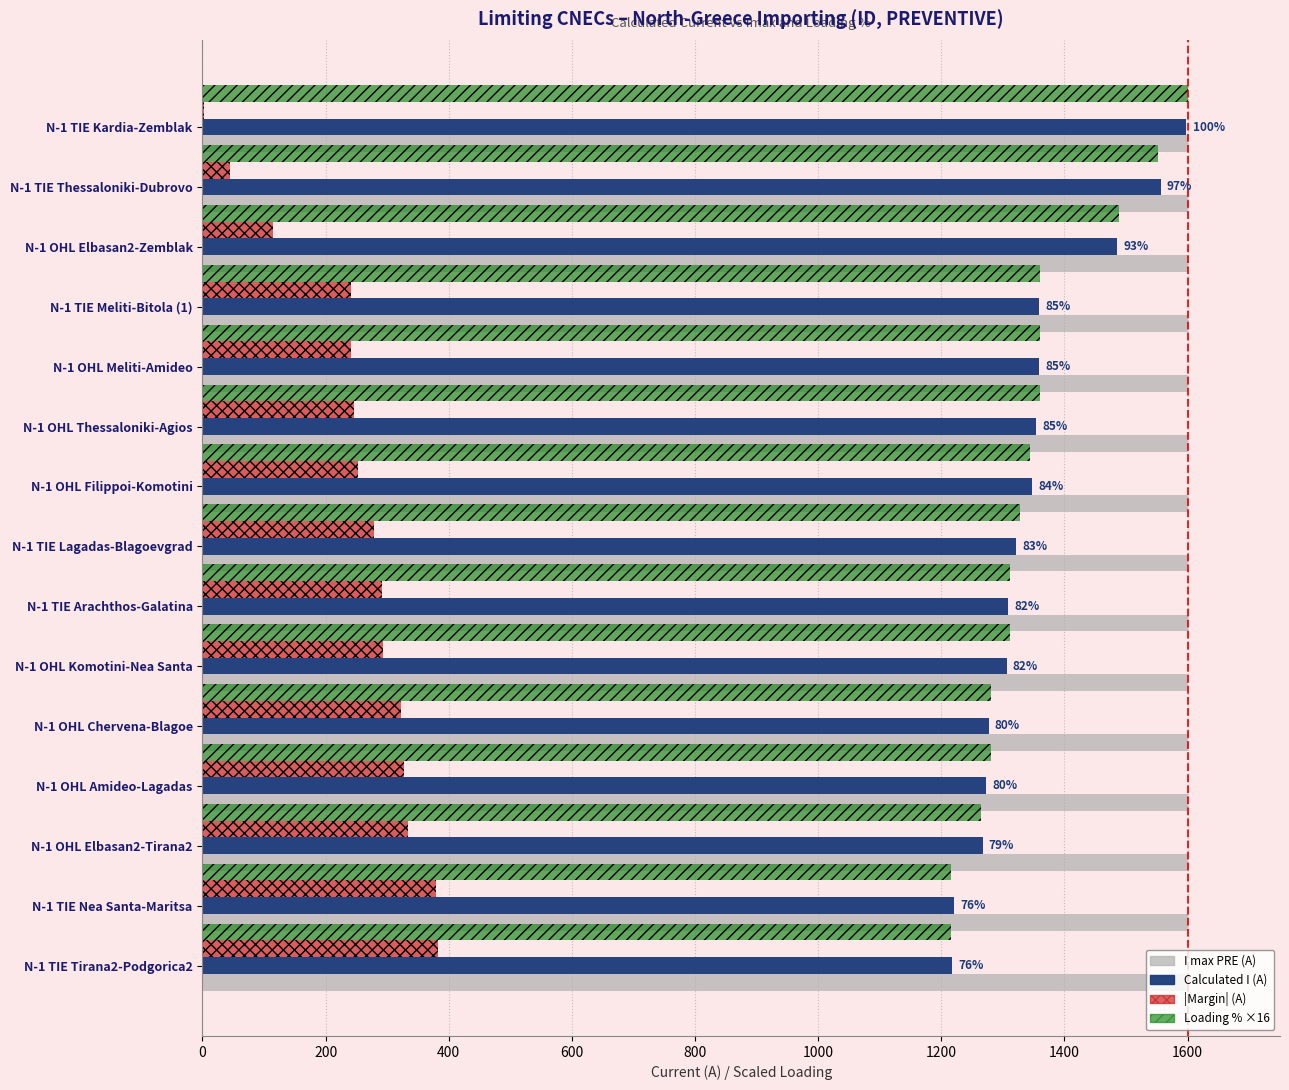

What is the sum of all I max PRE (A) values?

24000